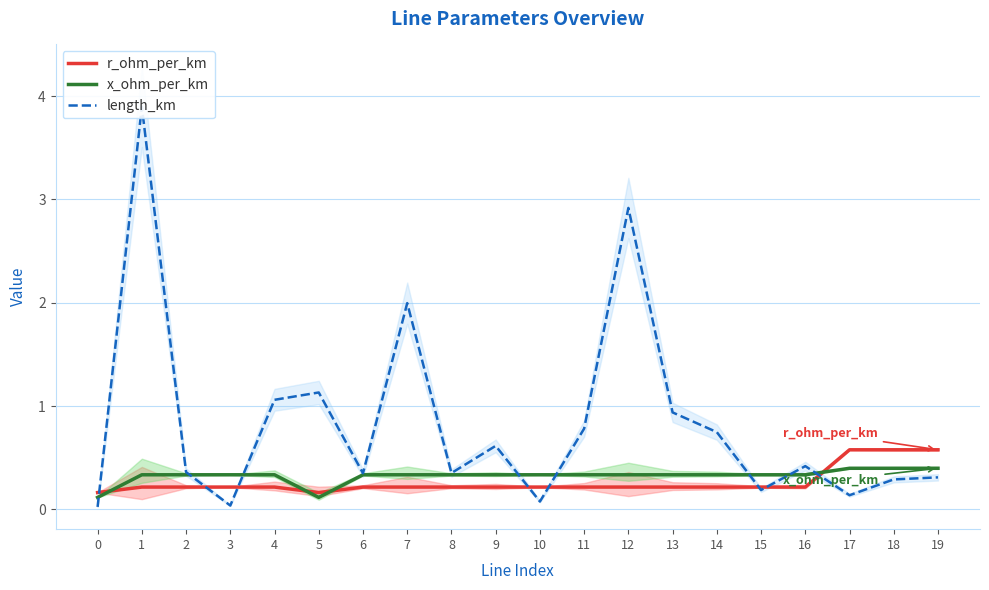

Which series has the largest range (max minus min)?

length_km